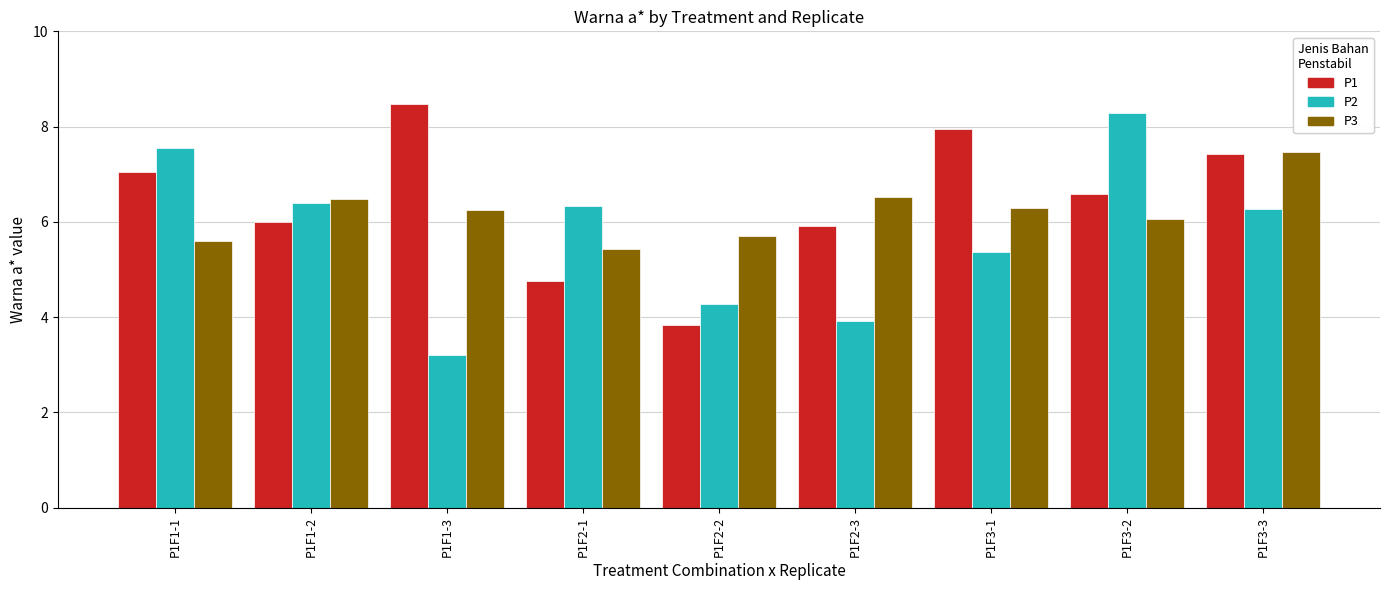

What is the total value across all series at P1F2-3?

16.4